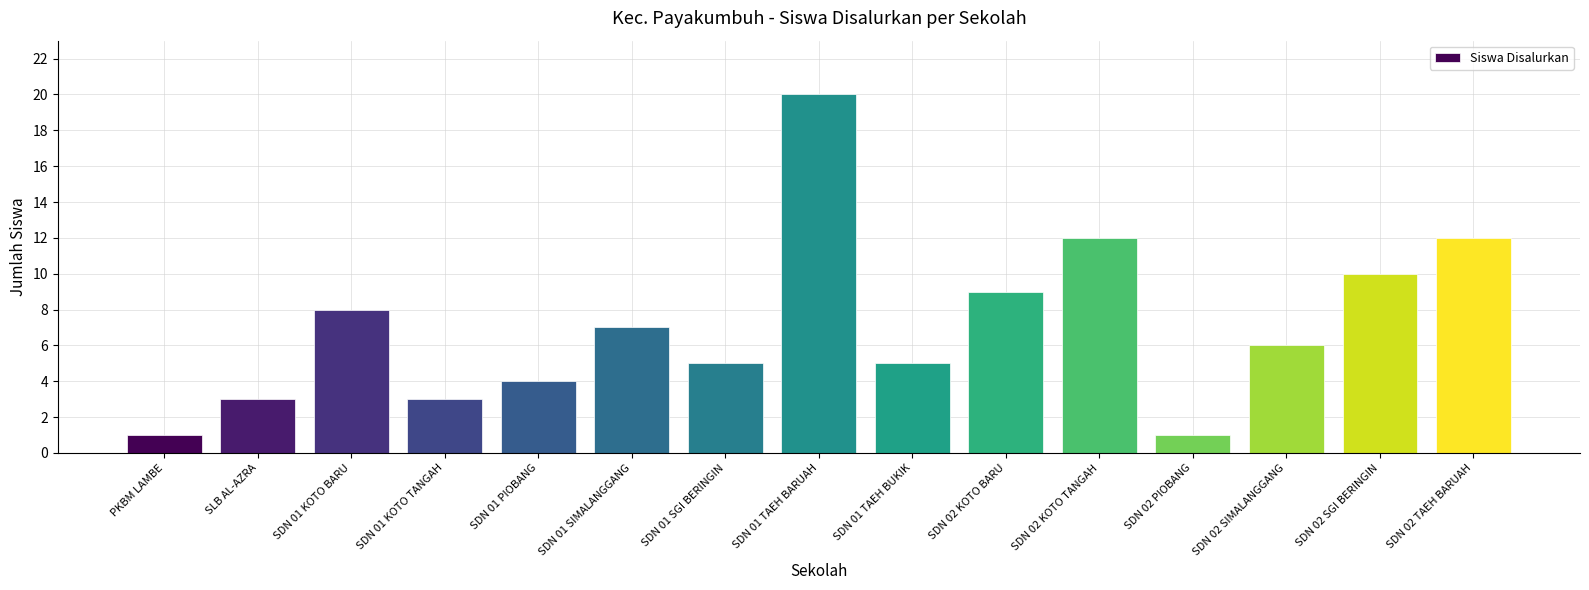

Approximately how many times larger is the value at SDN 01 KOTO BARU compared to SDN 01 TAEH BUKIK?

1.6